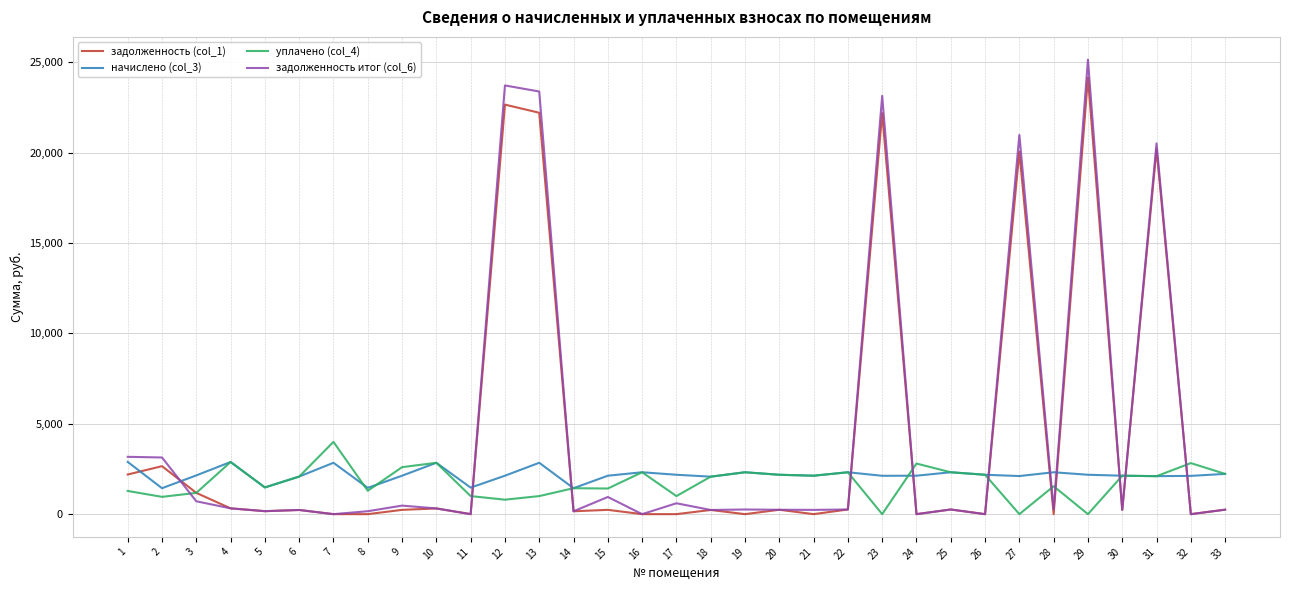

What are all the series names shown in the legend?

задолженность (col_1), начислено (col_3), уплачено (col_4), задолженность итог (col_6)